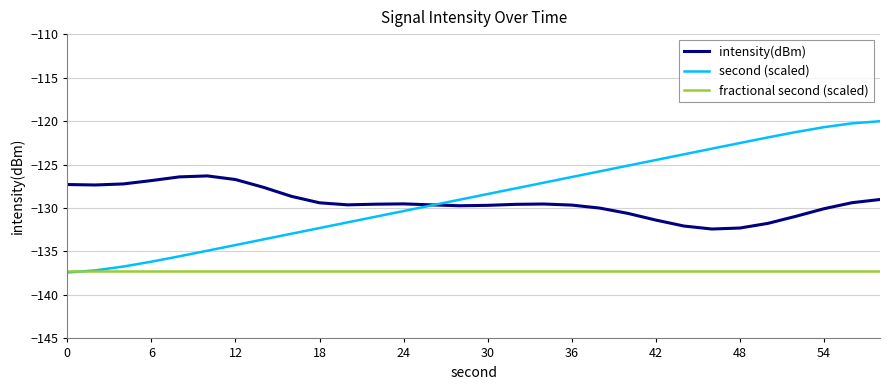

What is the greatest value displayed?

-120.0